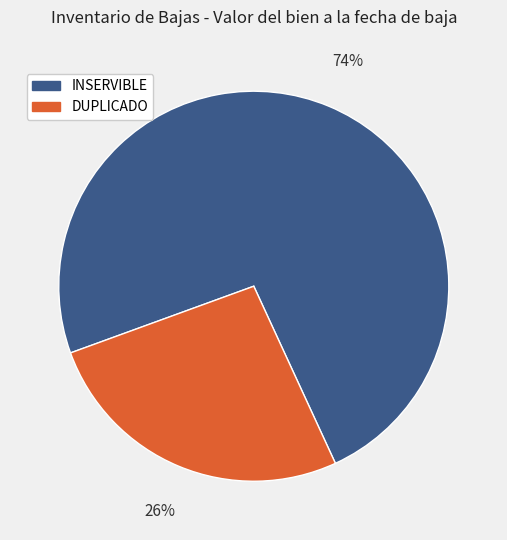

Is there any slice that represents more than half of the pie?

Yes